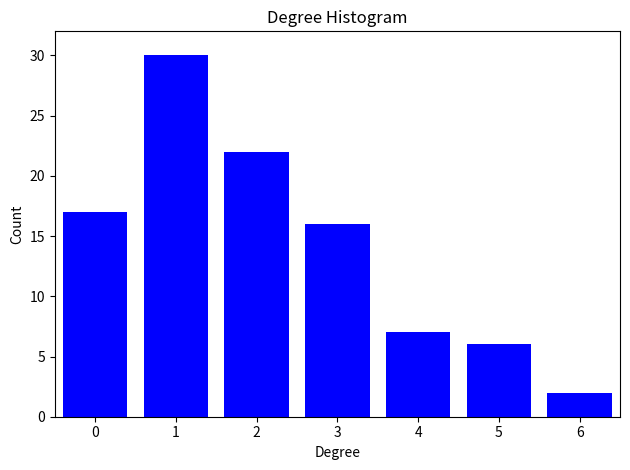

Reading right to left, list all the values displayed in this chart.

6=2	5=6	4=7	3=16	2=22	1=30	0=17